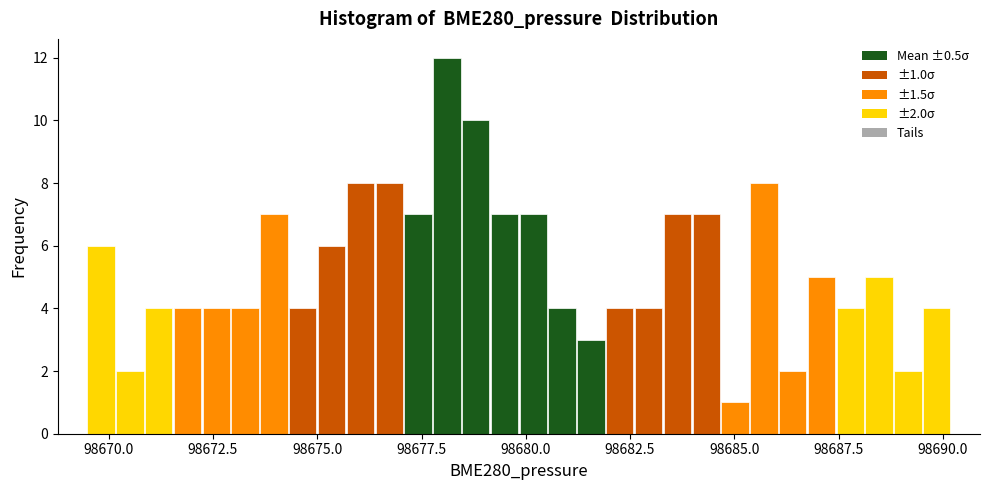

Around what value on the x-axis is the tallest bar? Give the approximate position of its centre, as read against the axis.

98678.0